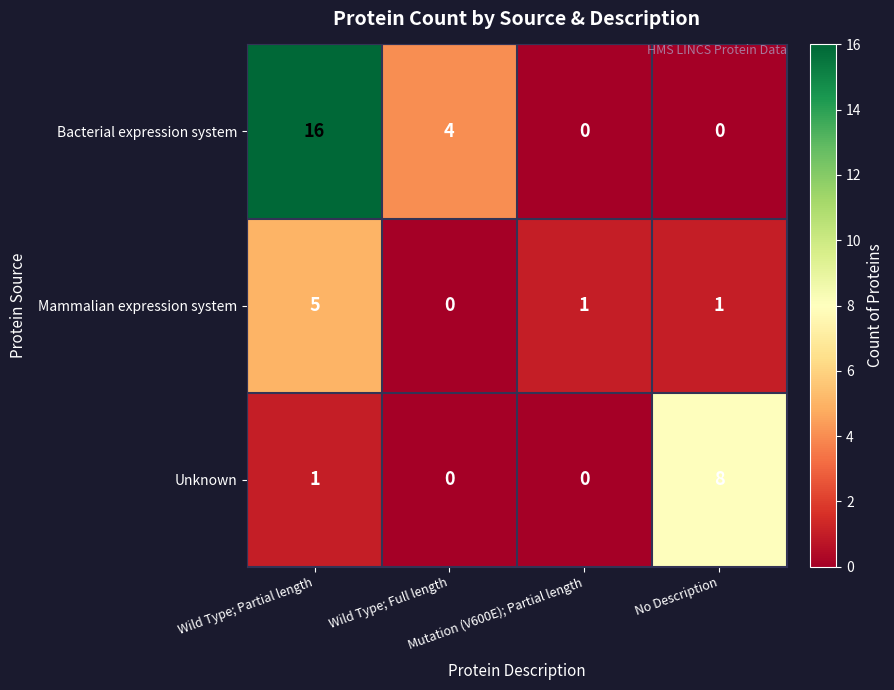

Rank the series at No Description from highest to lowest value.

Unknown, Mammalian expression system, Bacterial expression system